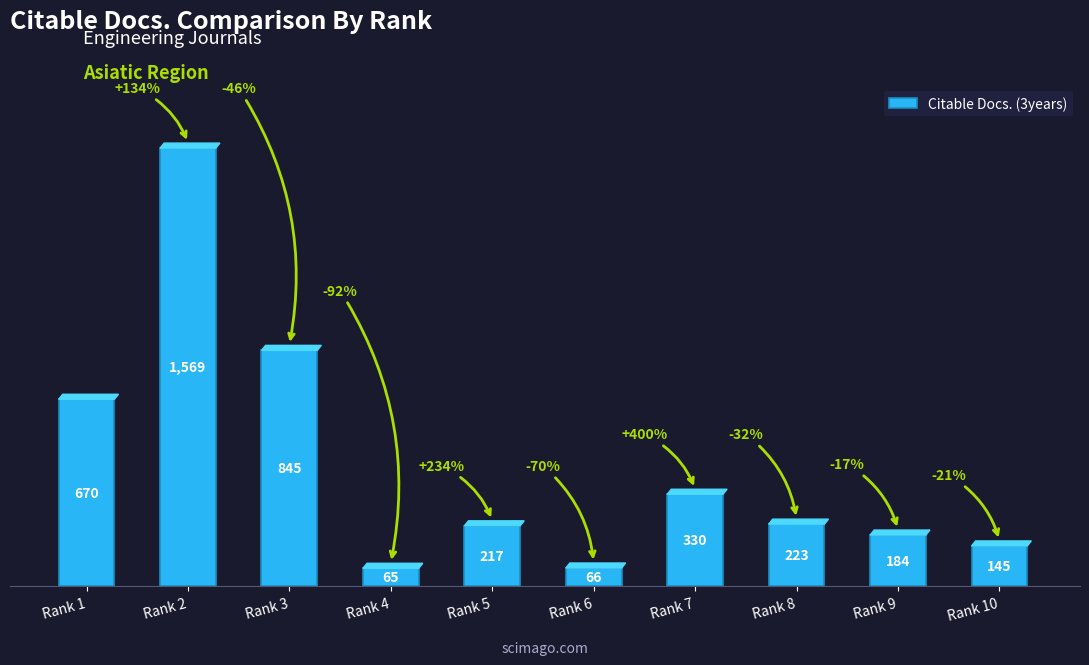

Reading left to right, extract all data points from this chart.

670	1569	845	65	217	66	330	223	184	145